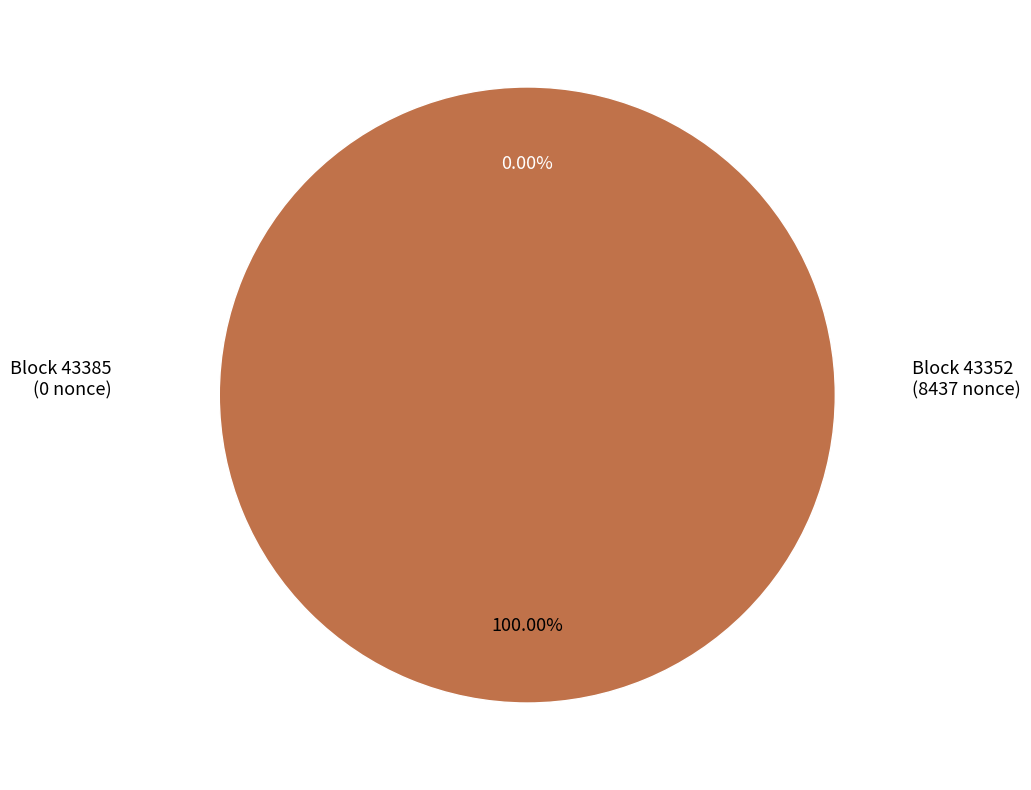

To the nearest percent, what is the average slice percentage?

50%